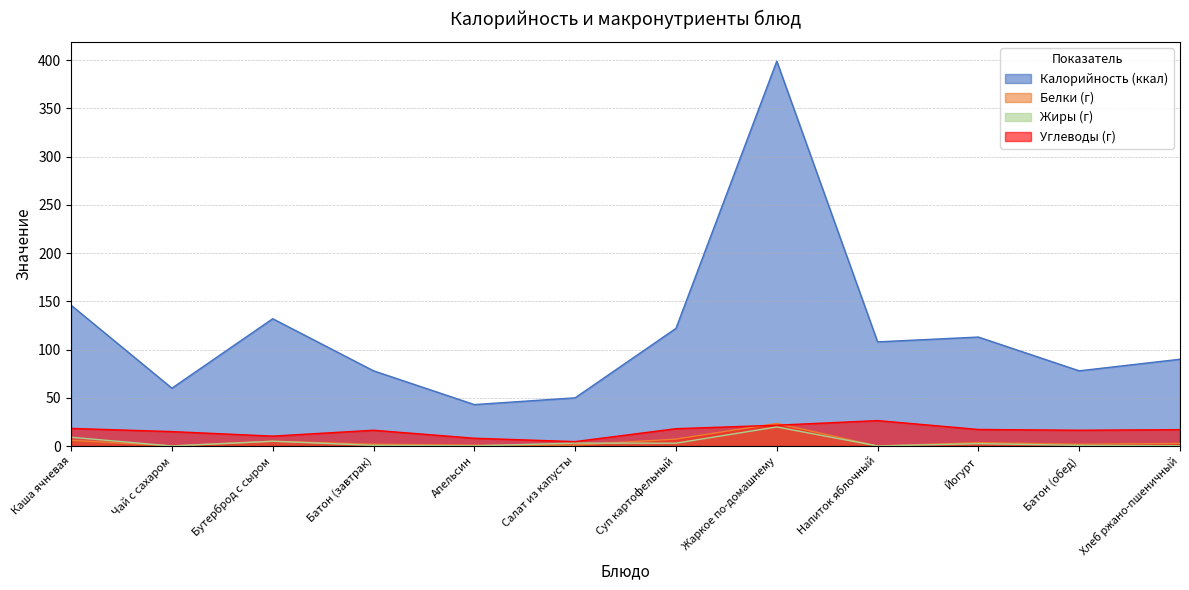

At which label does Белки (г) reach its peak?

Жаркое по-домашнему